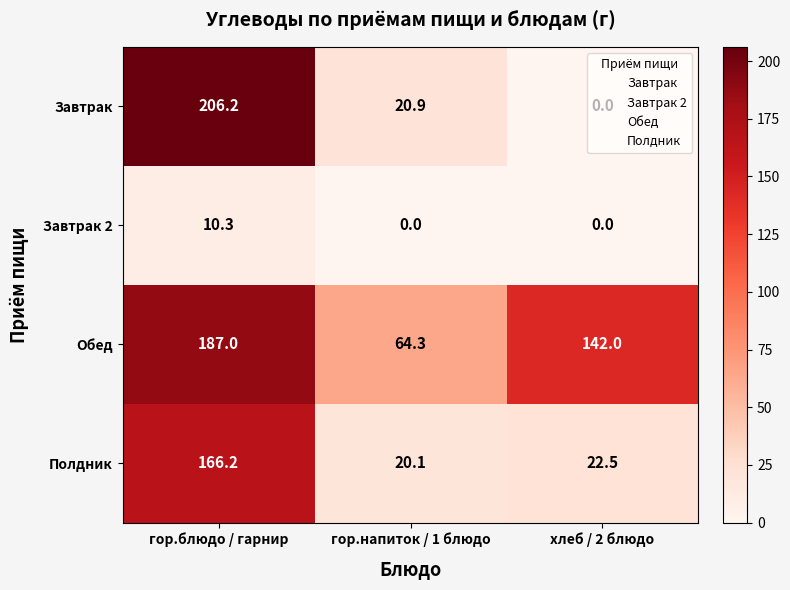

Is it true that Обед equals 84.4 at гор.блюдо / гарнир?

False